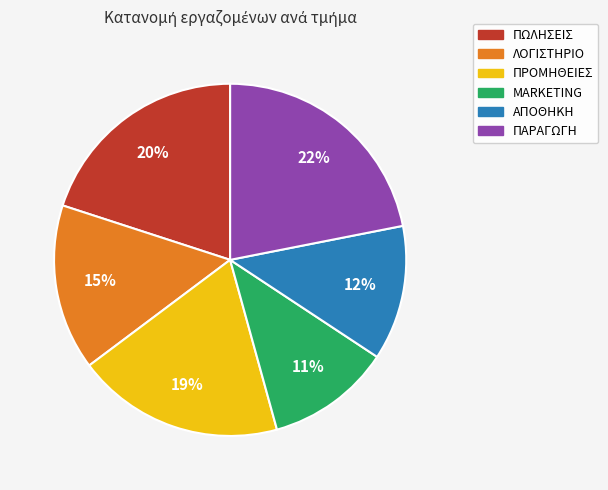

True or false: ΠΩΛΗΣΕΙΣ accounts for 33% of the total.

False